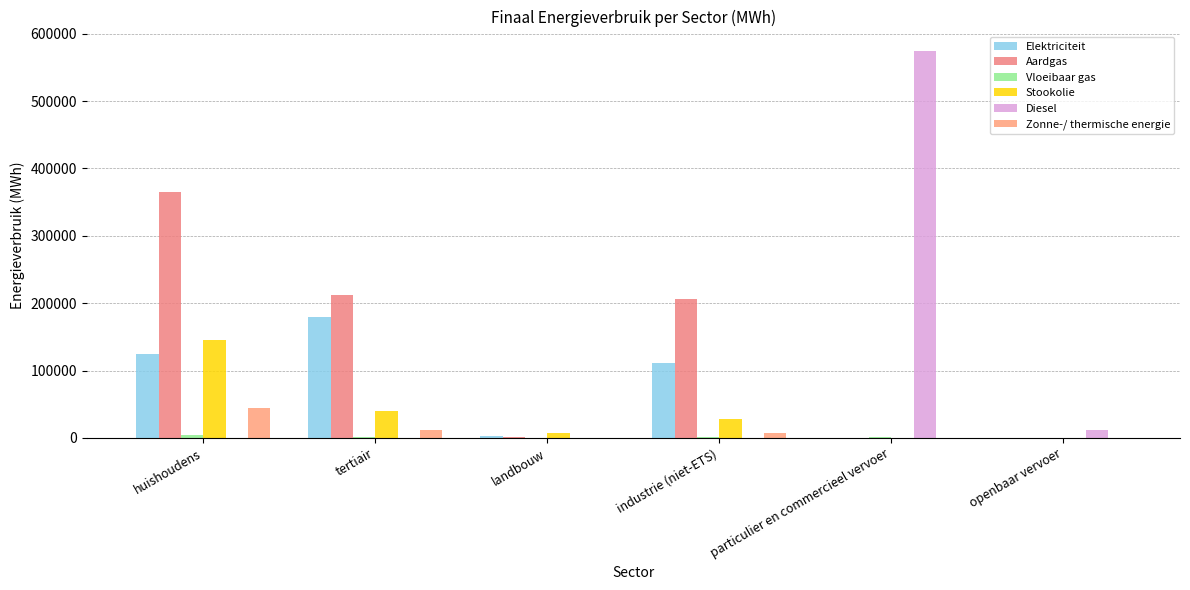

Are the bars grouped side by side (vs. stacked)?

Yes